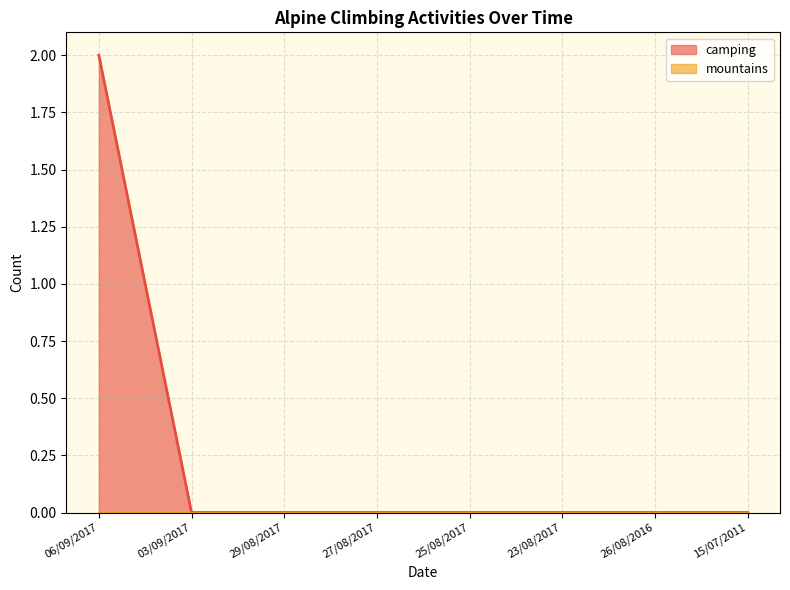

Reading left to right, what are all the values shown in this chart?

06/09/2017=2	03/09/2017=0	29/08/2017=0	27/08/2017=0	25/08/2017=0	23/08/2017=0	26/08/2016=0	15/07/2011=0